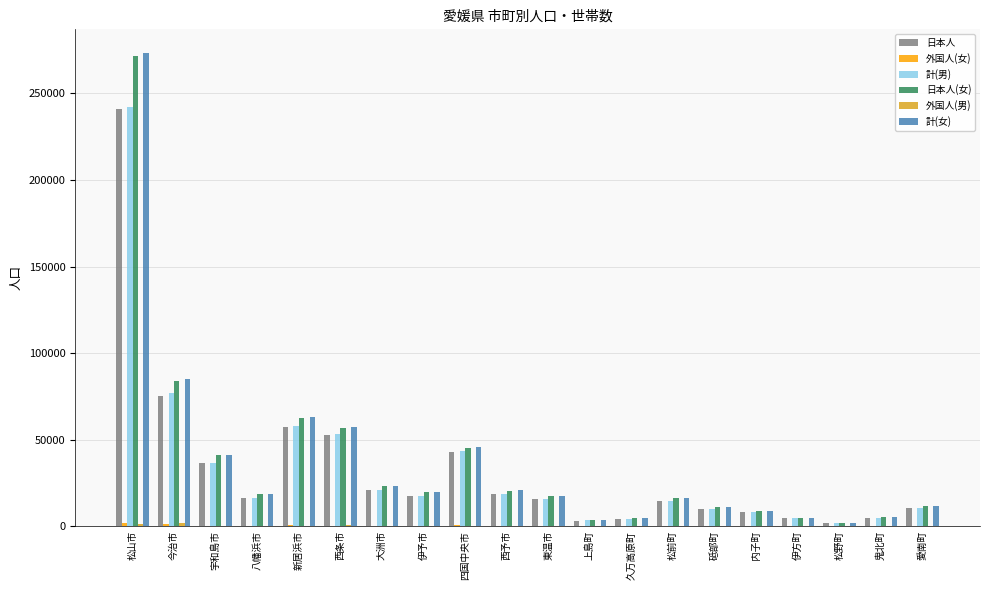

The value of 日本人(女) at 伊予市 is 19804. True or false?

True